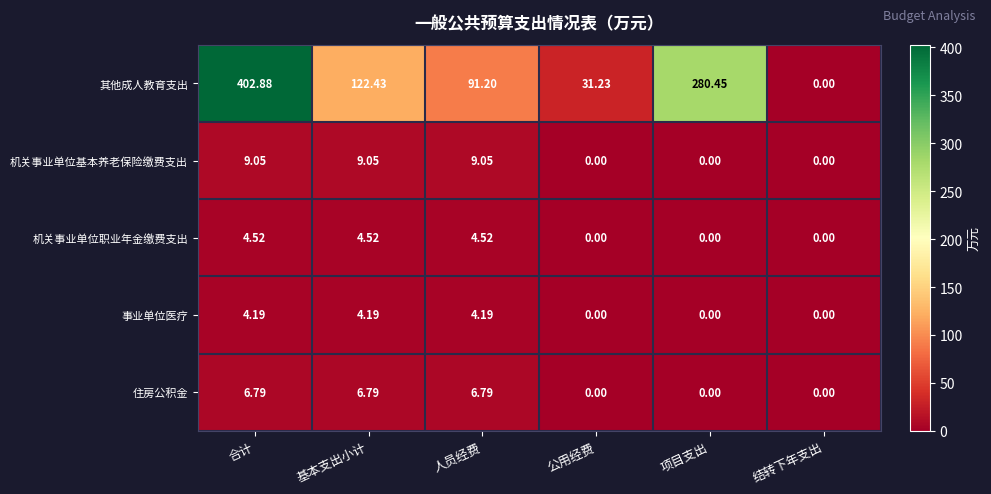

Which series has the largest range (max minus min)?

其他成人教育支出